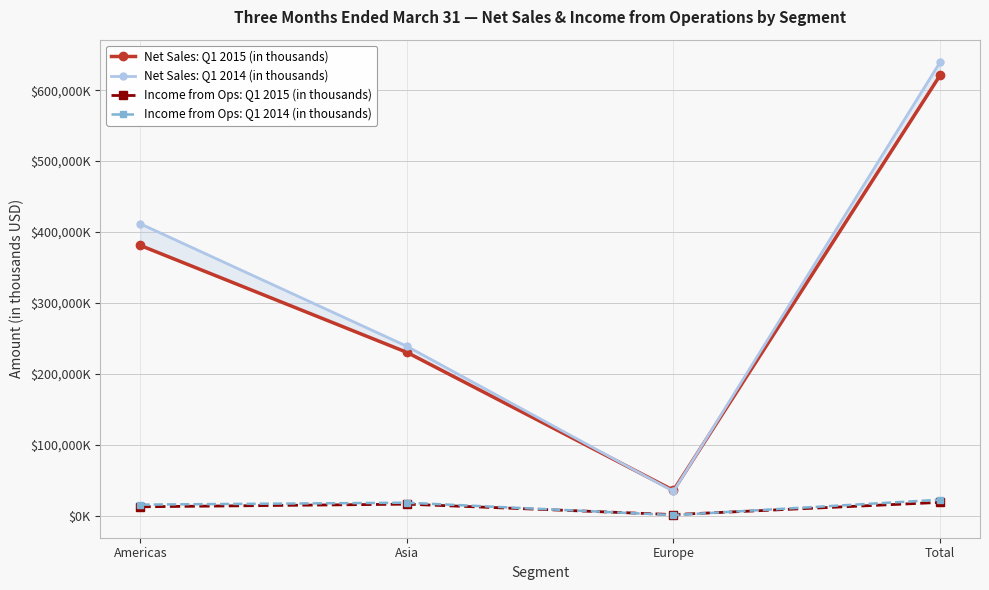

What is the sum of all Net Sales: Q1 2014 (in thousands) values?

1323791